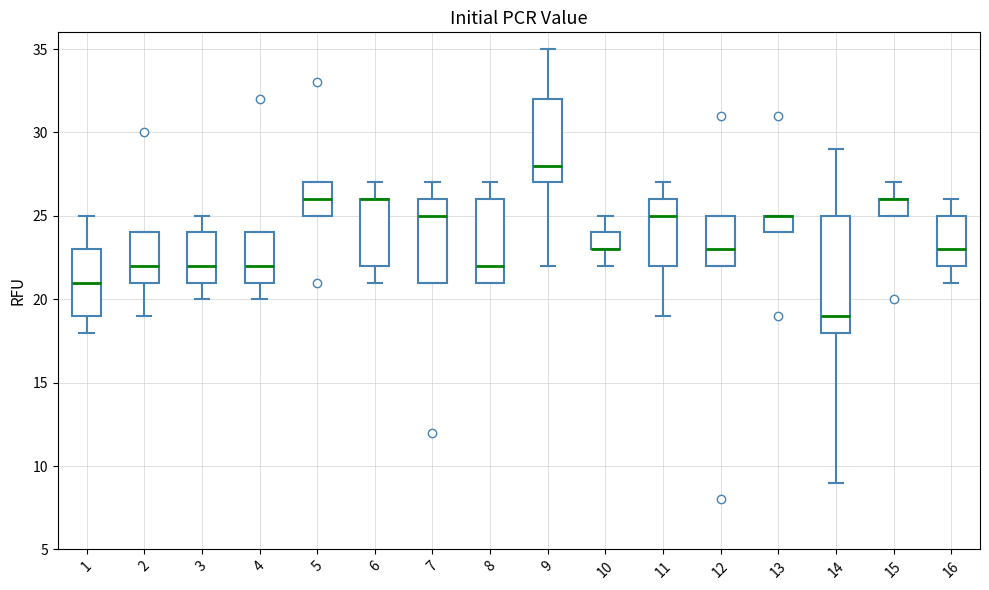

Comparing the boxes themselves (not the whiskers), which one is the tallest?

14